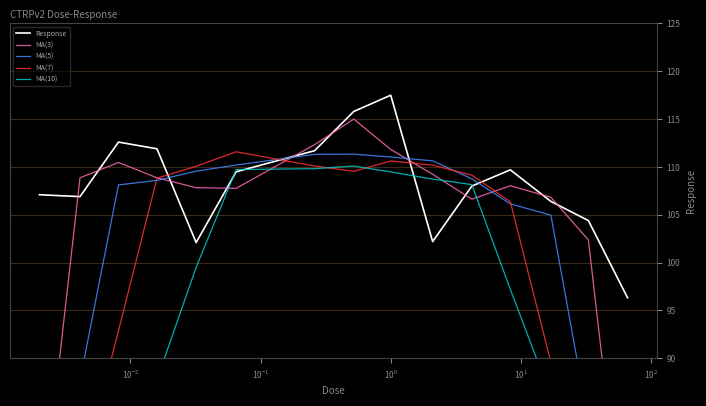

What is the lowest value of the MA(5) series?

61.4